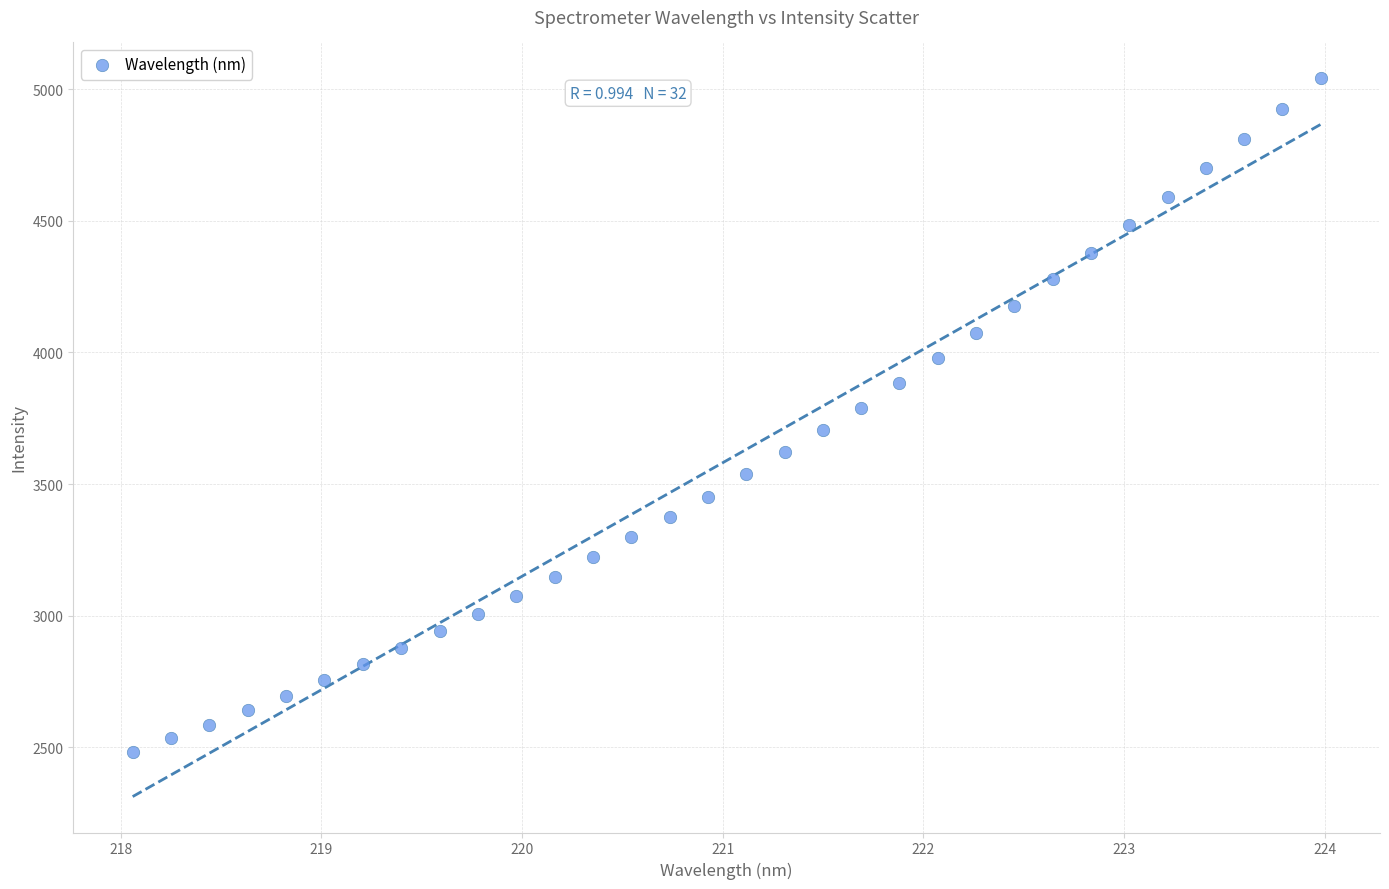

What is the range of Y values (max minus min)?

2559.8